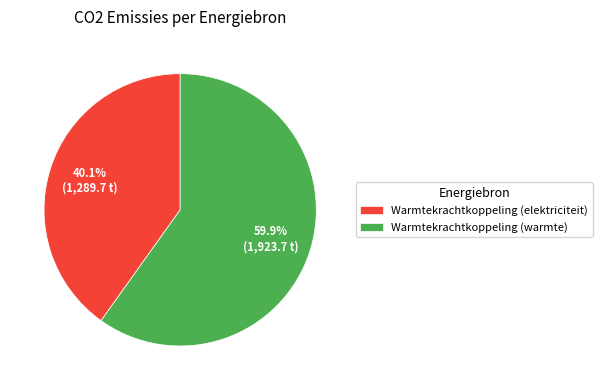

Which category has the biggest portion of the pie?

Warmtekrachtkoppeling (warmte)